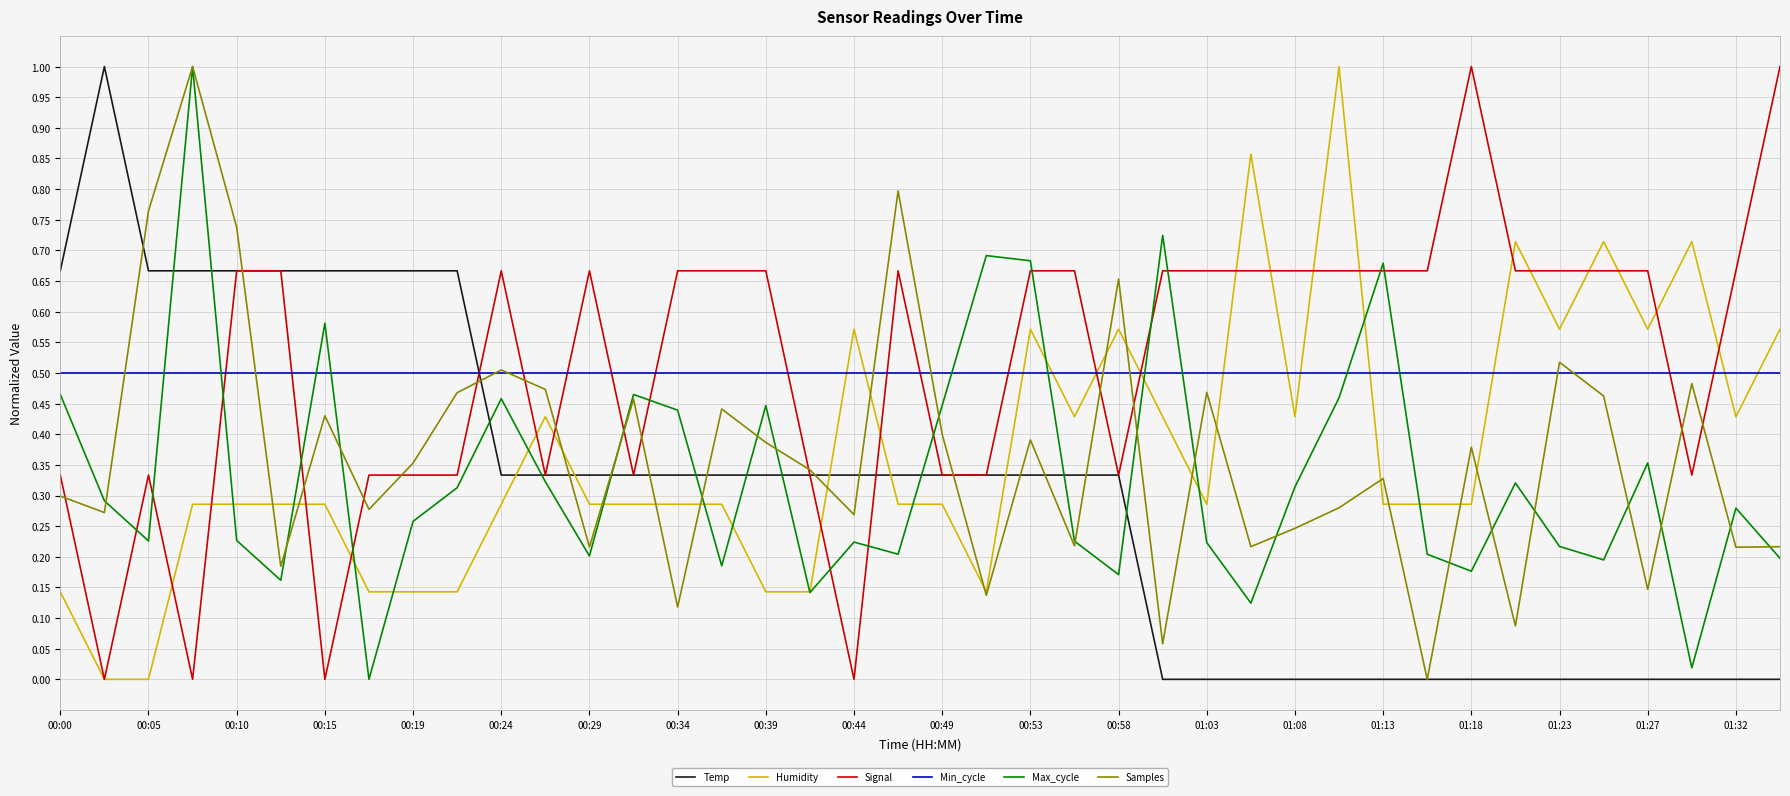

Which series has the largest total across all categories?

Signal